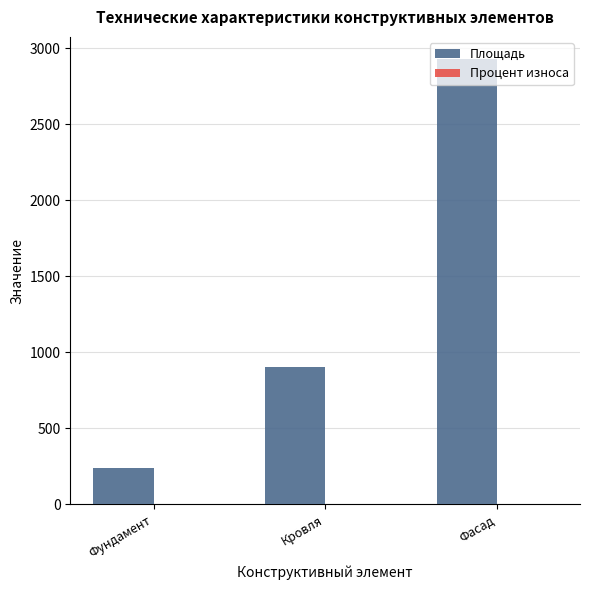

What is the difference between the Площадь values at Фундамент and Кровля?

661.6